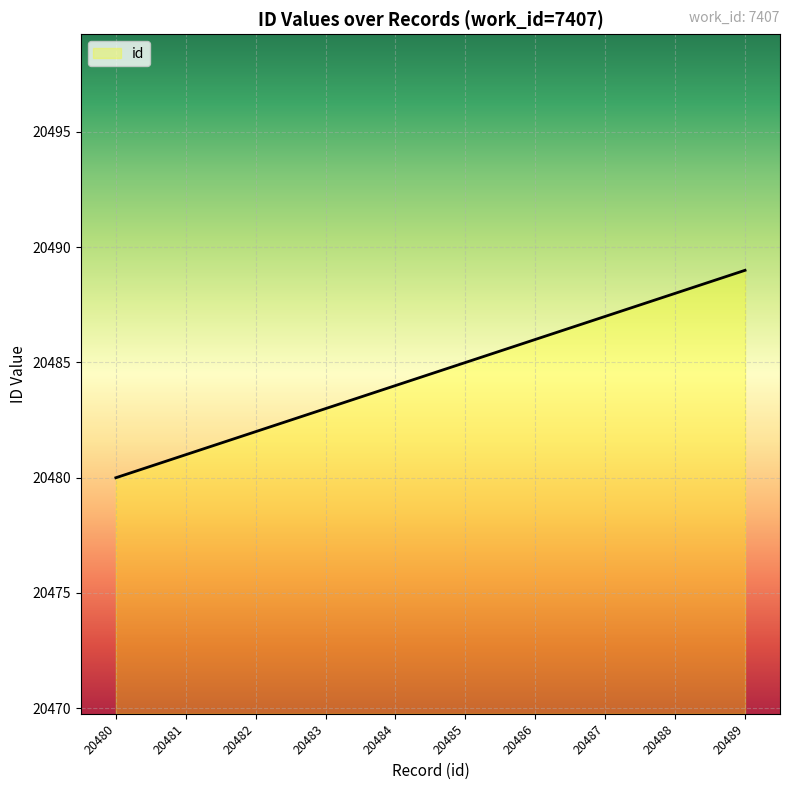

What is the ratio of the value at 20488 to the value at 20487?

1.0